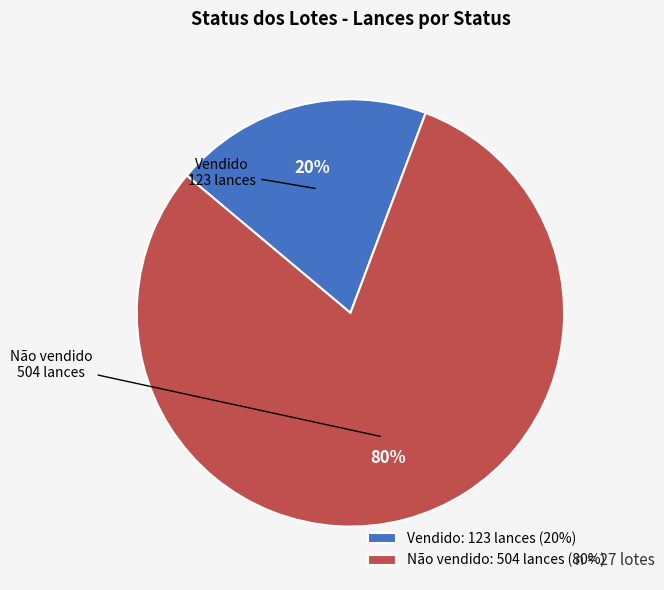

How many segments does this pie chart have?

2